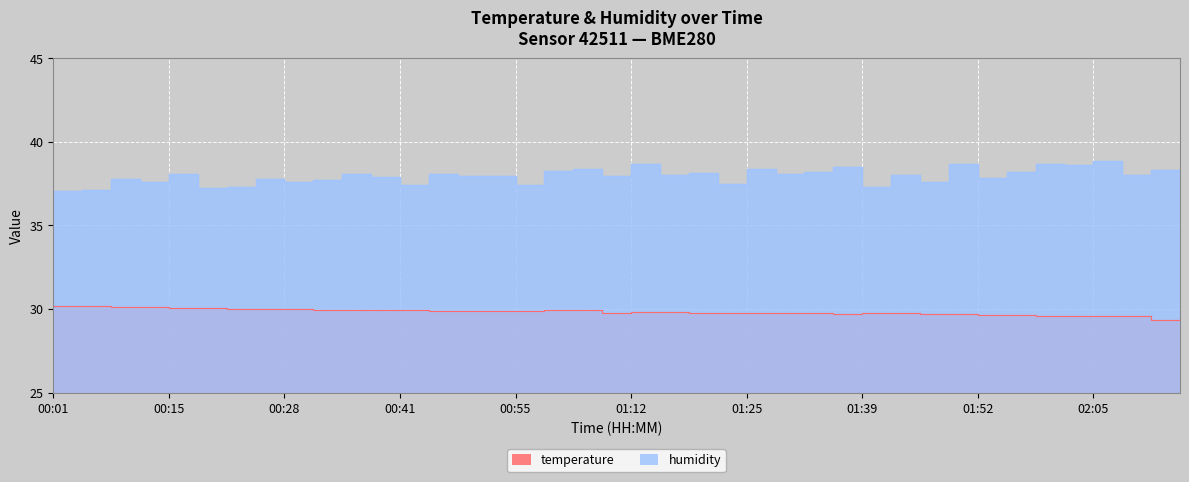

List the series in order of their peak value, highest first.

humidity, temperature